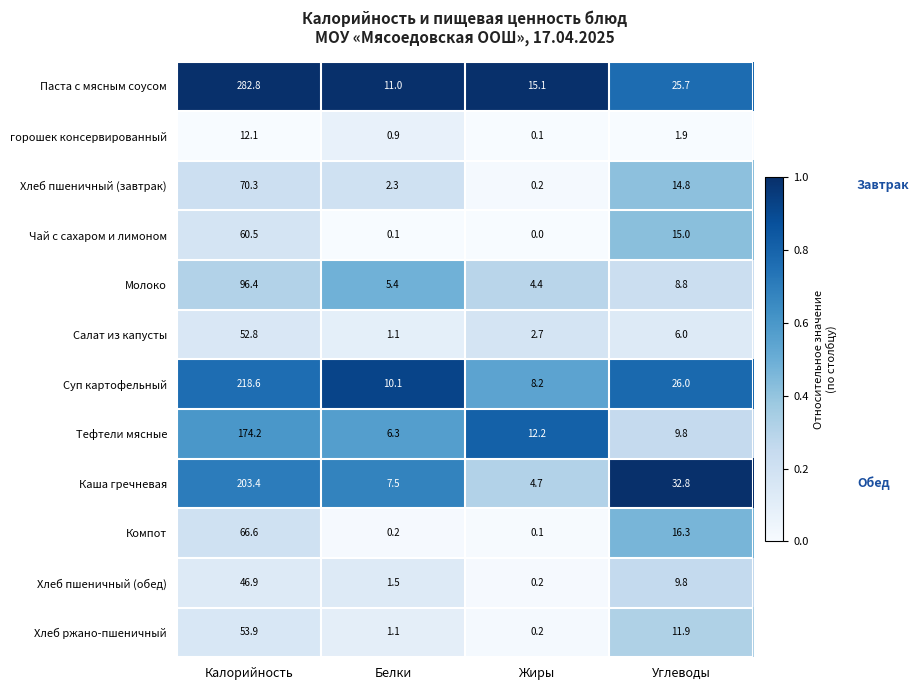

What is the difference between the Хлеб пшеничный (обед) values at Углеводы and Жиры?

9.6